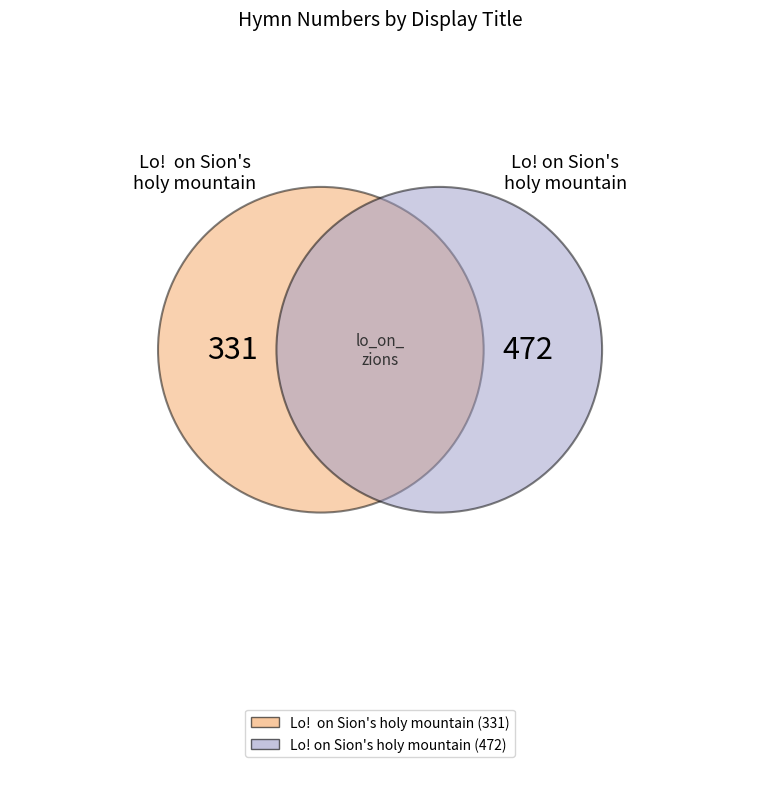

How many slices are in this pie chart?

2